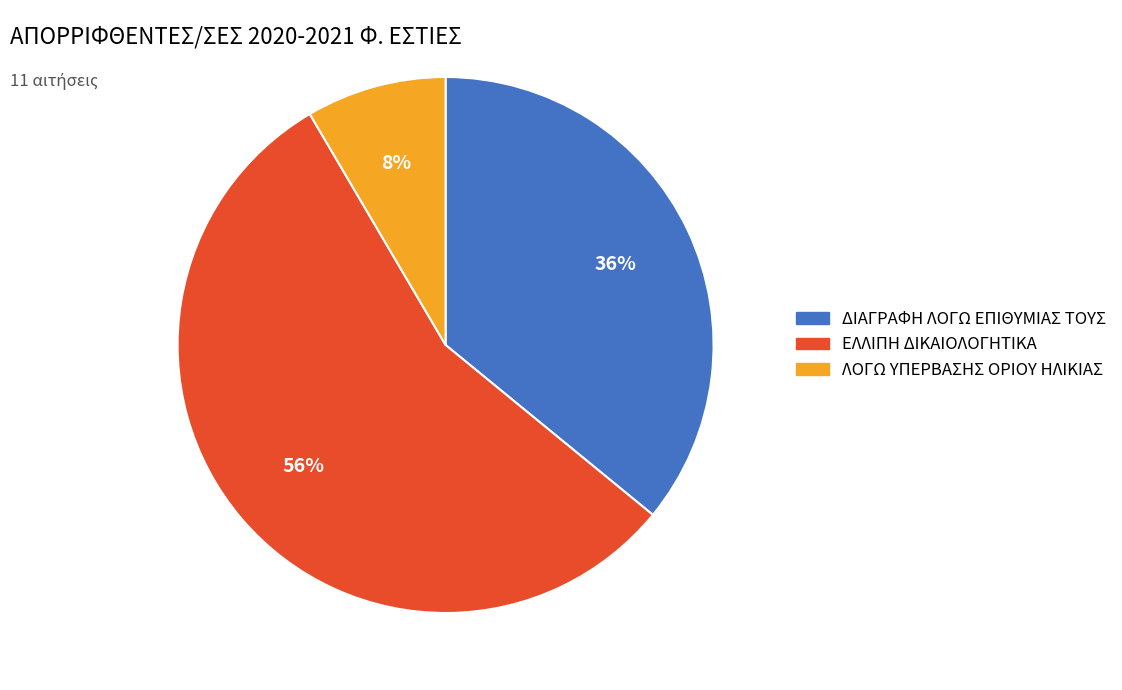

How many segments does this pie chart have?

3